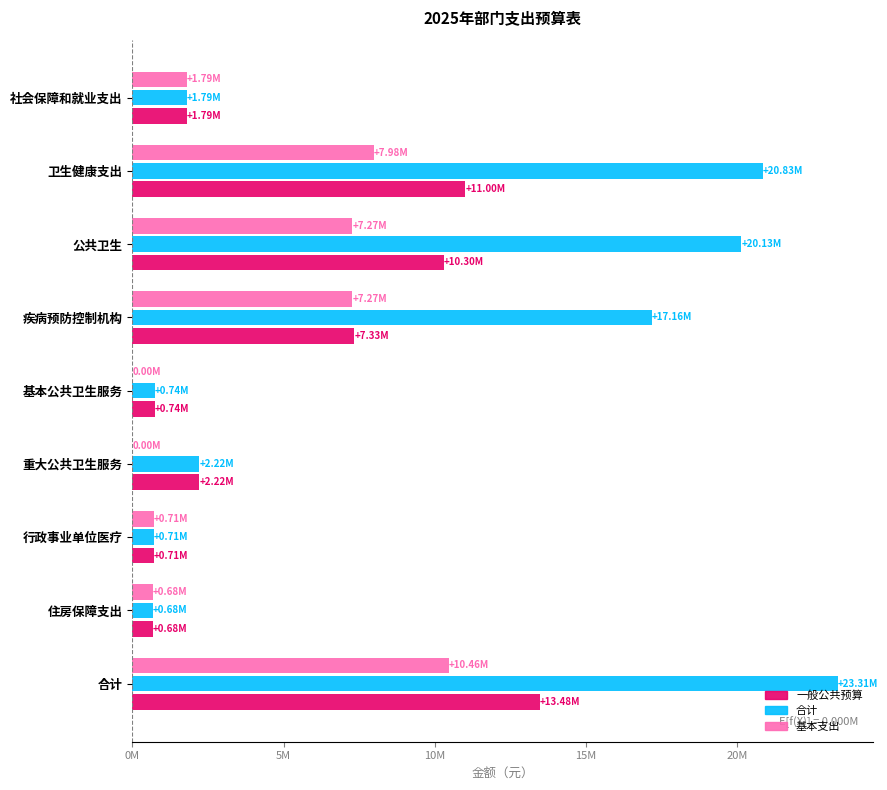

Which series has the largest total across all categories?

合计